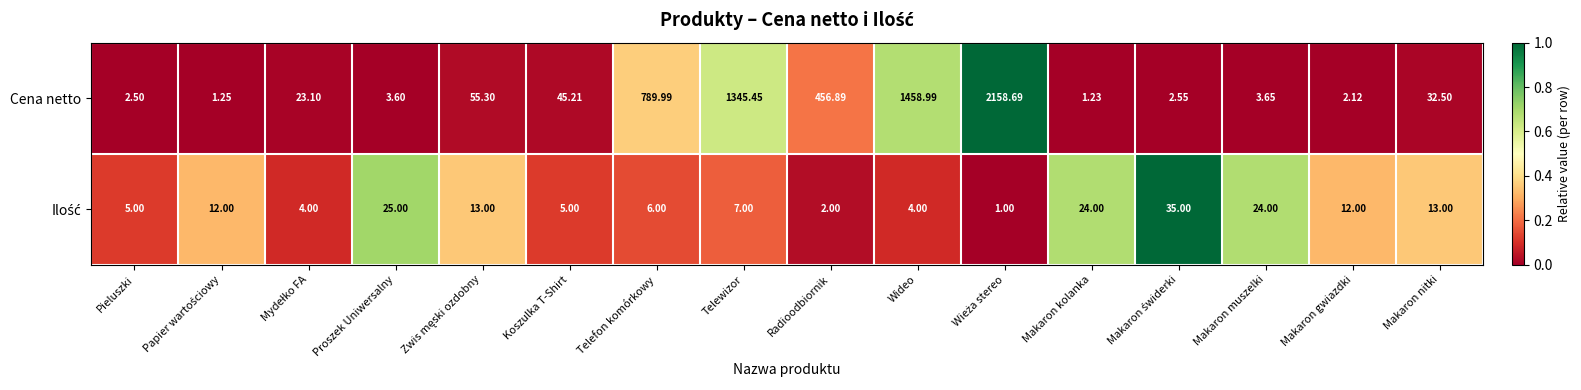

Which category has the lowest value in the Cena netto series?

Makaron kolanka